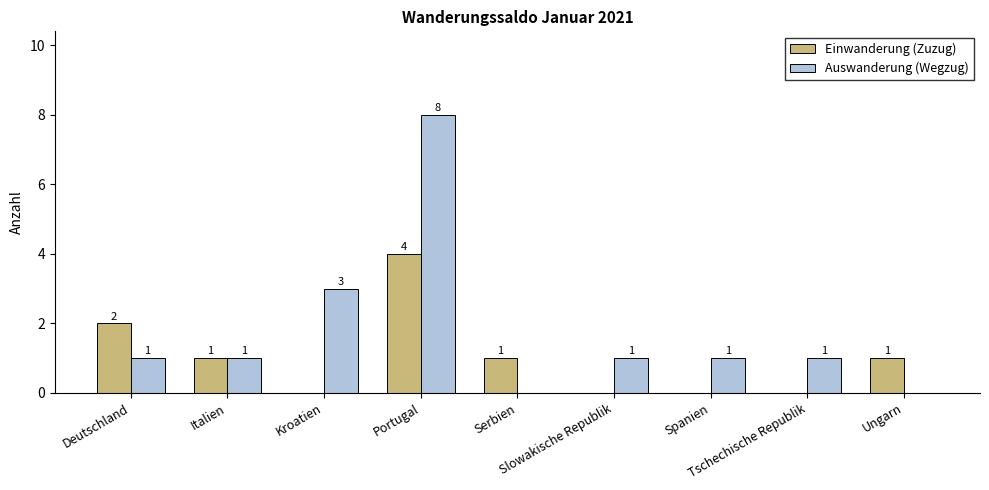

Which series has the largest total across all categories?

Auswanderung (Wegzug)